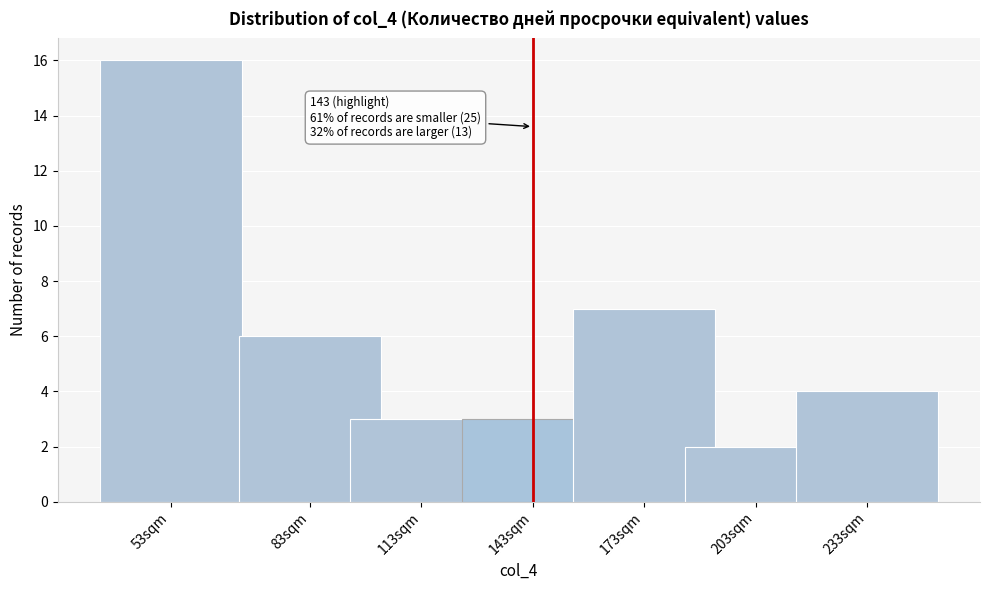

Reading right to left, transcribe all the data shown in this chart.

233sqm=4	203sqm=2	173sqm=7	143sqm=3	113sqm=3	83sqm=6	53sqm=16